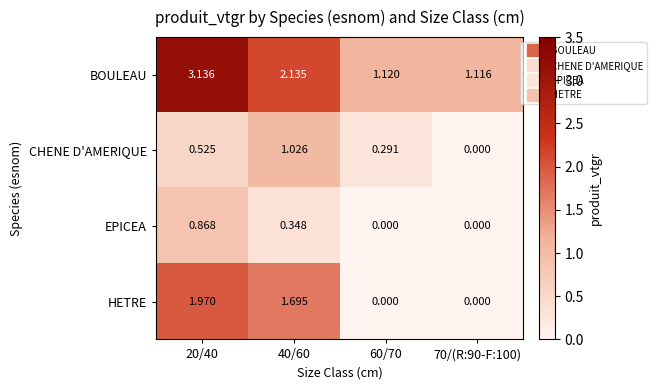

How many values in the BOULEAU series exceed 2?

2